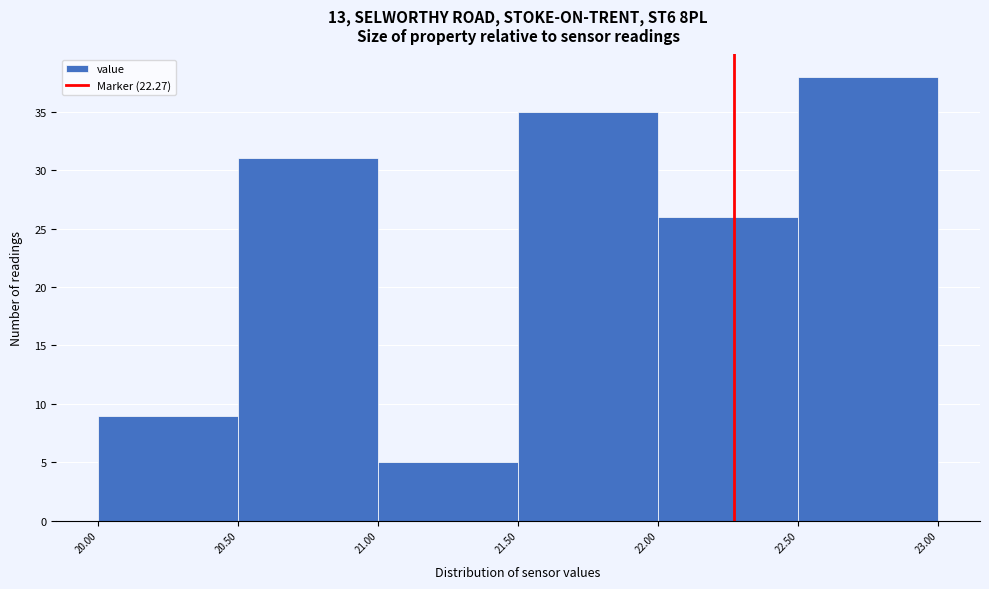

Which range on the x-axis has the tallest bar?

22.50 to 23.00